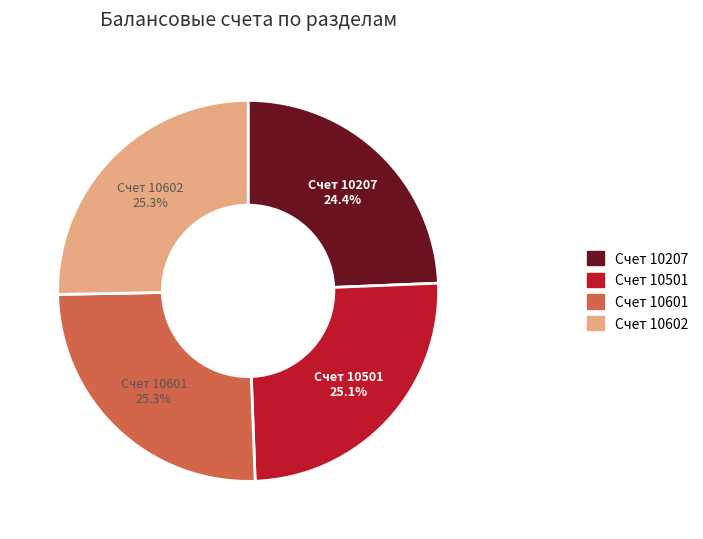

To the nearest percent, what is the average slice percentage?

25%